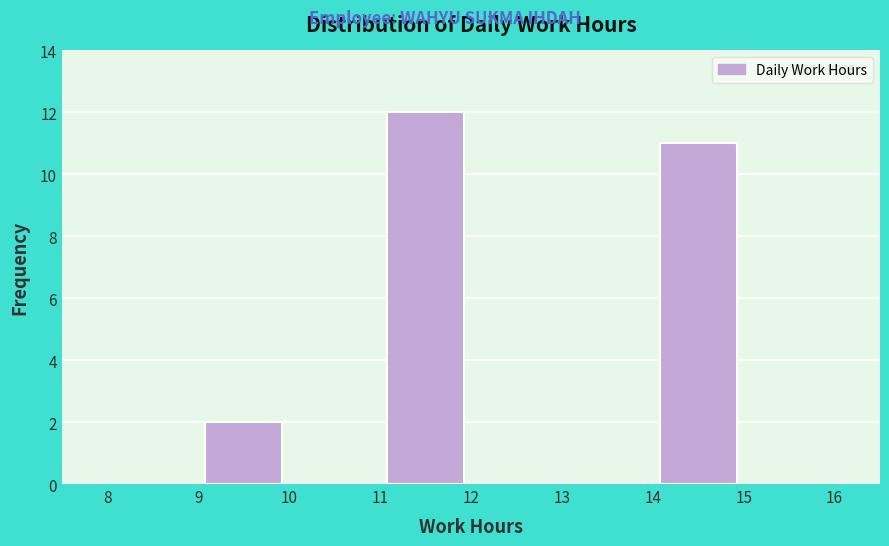

Which range on the x-axis has the tallest bar?

11 to 12